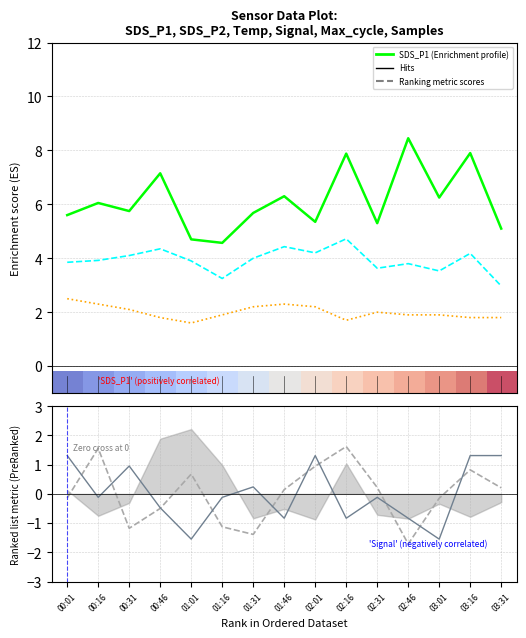

What is the value of the Signal point at the 1st from the left?

1.3